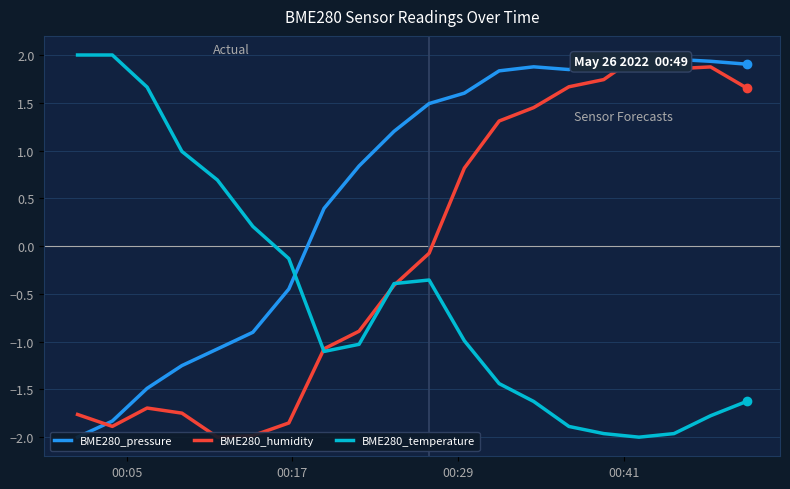

What are all the series names shown in the legend?

BME280_pressure, BME280_humidity, BME280_temperature